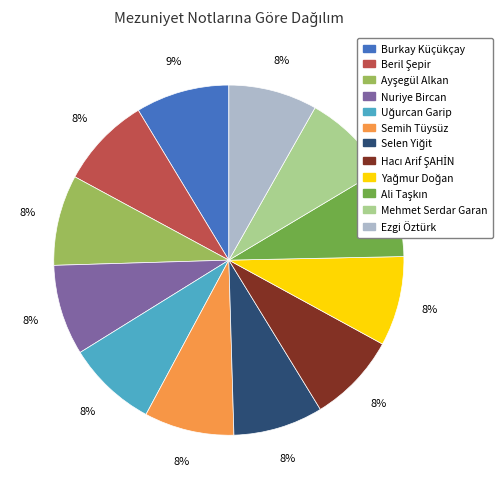

True or false: Nuriye Bircan accounts for 23% of the total.

False